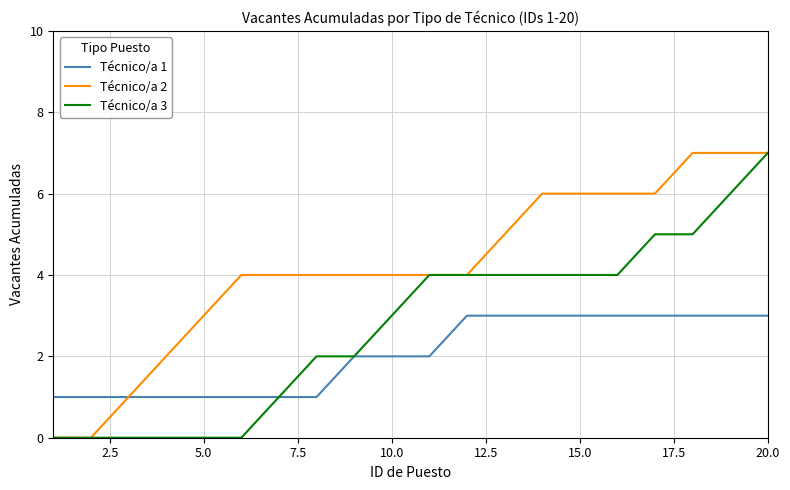

At how many categories does at least one series exceed 0?

20